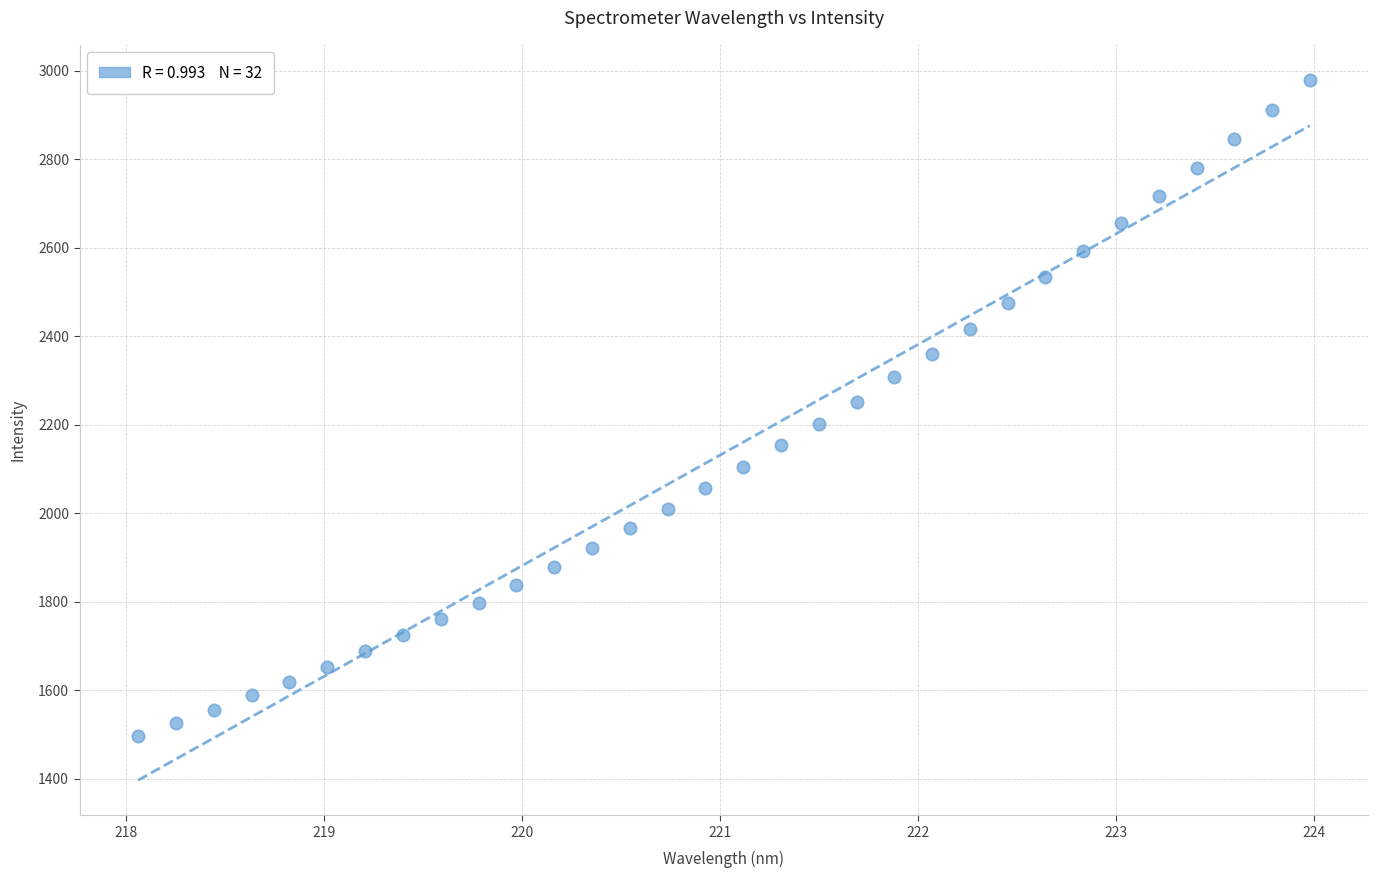

What is the range of Y values (max minus min)?

1482.8